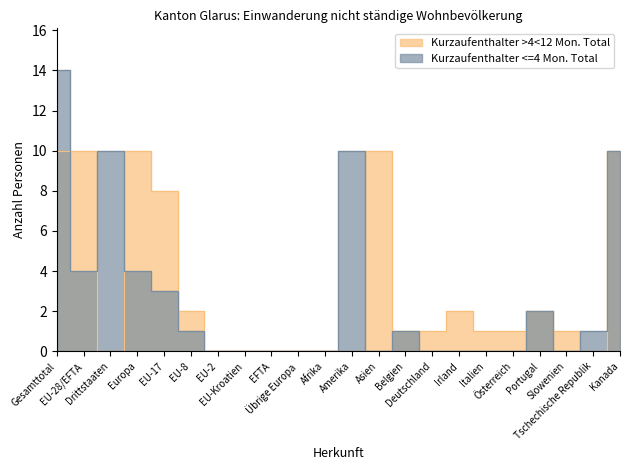

How many values in the Kurzaufenthalter >4<12 Mon. Total series exceed 1?

9